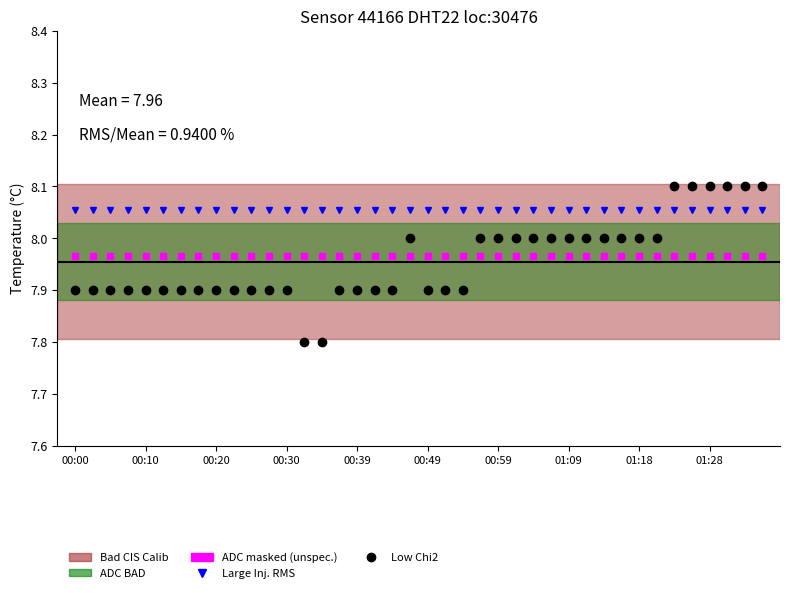

What is the smallest value displayed?

7.8